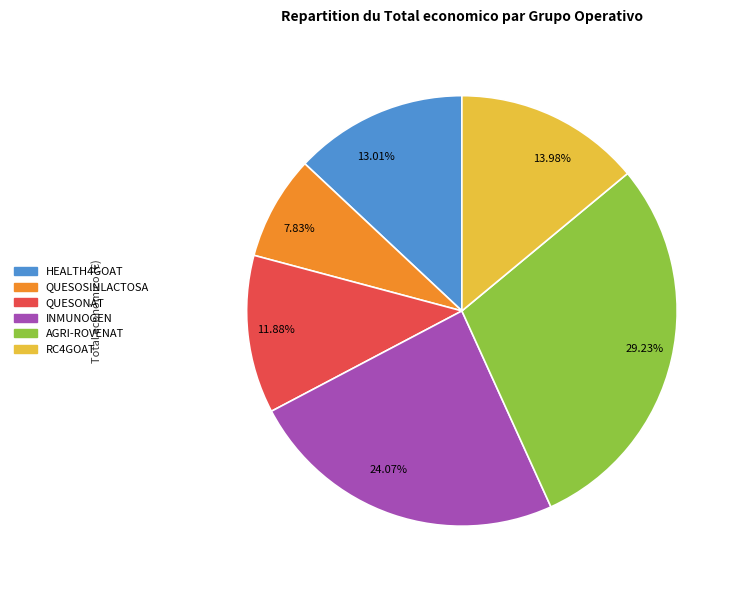

Does any single category account for the majority?

No